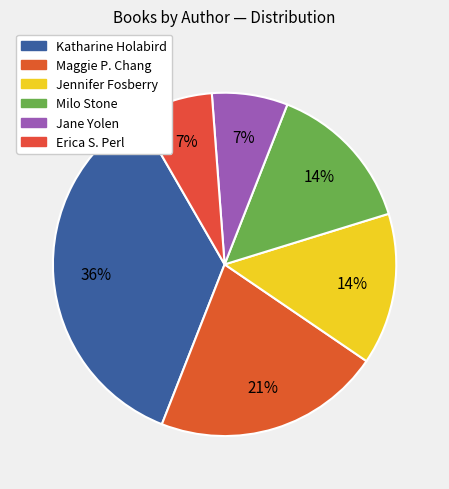

What percentage is the Jane Yolen slice, to the nearest percent?

7%